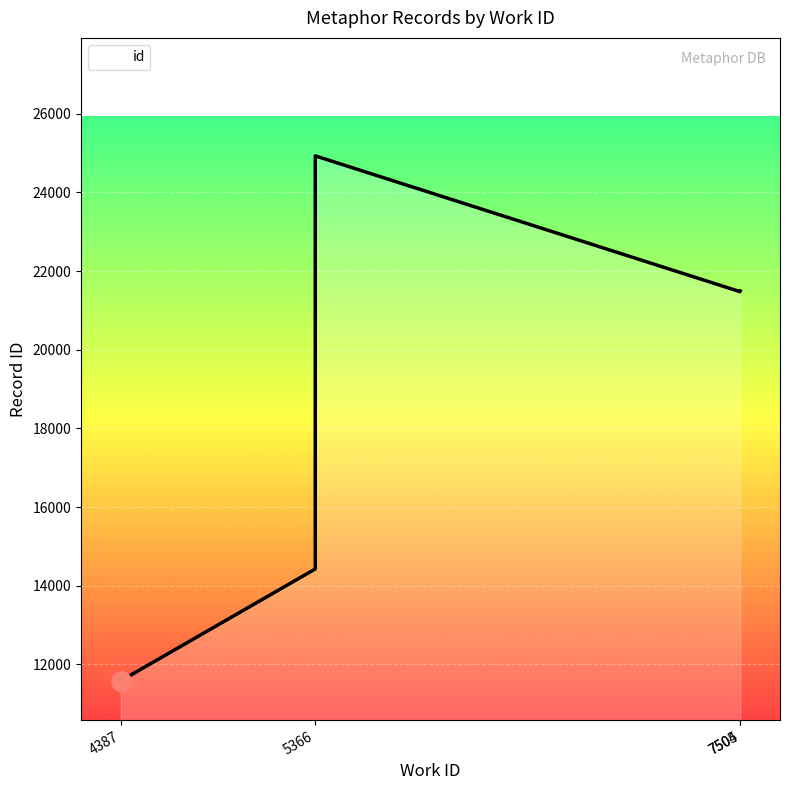

At which label is the value closest to 18254?

7504